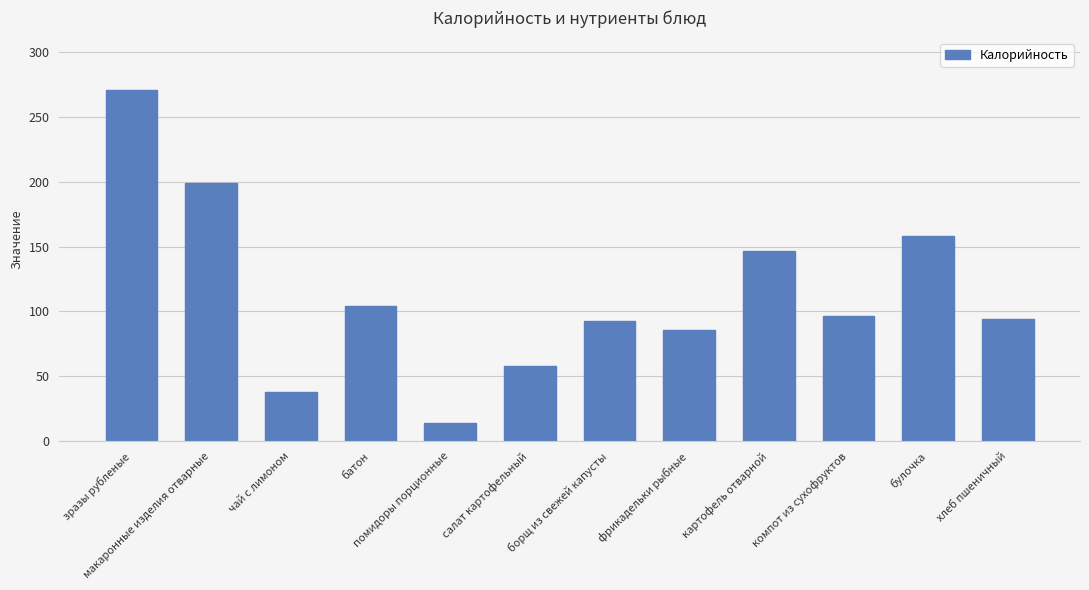

How many distinct data groups are displayed?

1